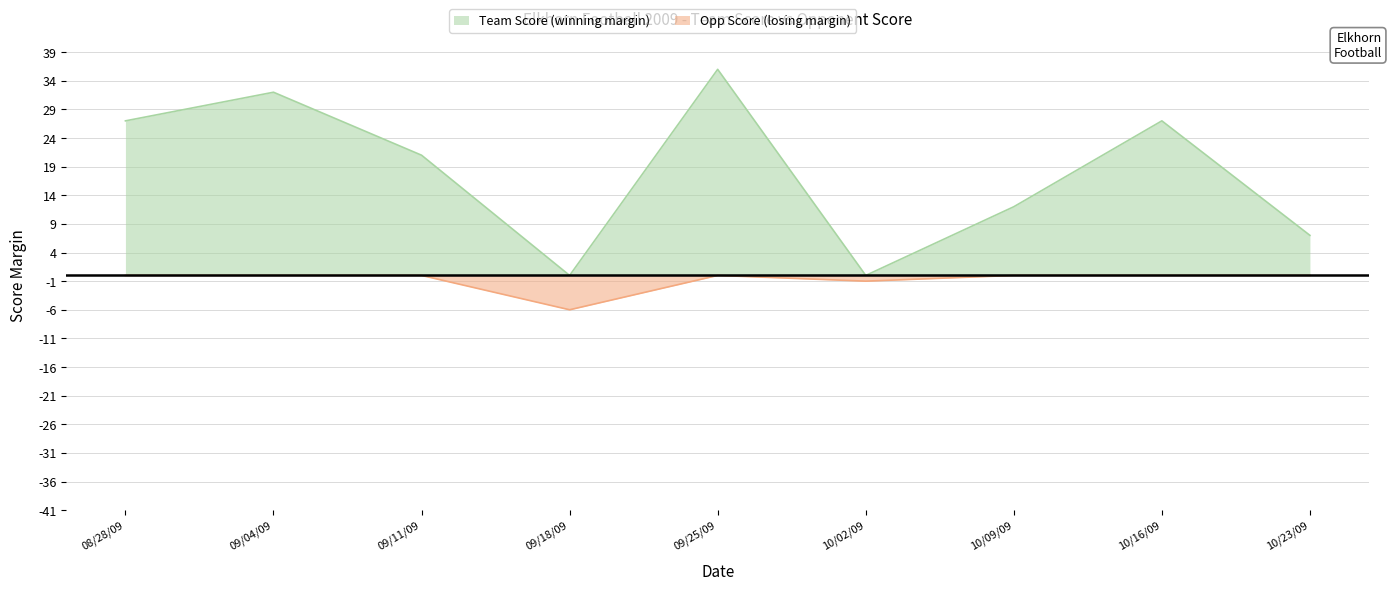

Which label corresponds to the smallest value in the chart?

09/18/09